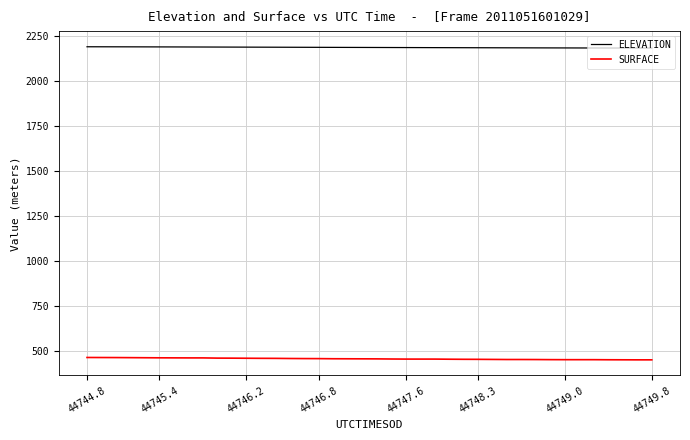

List the series in order of their peak value, lowest first.

SURFACE, ELEVATION